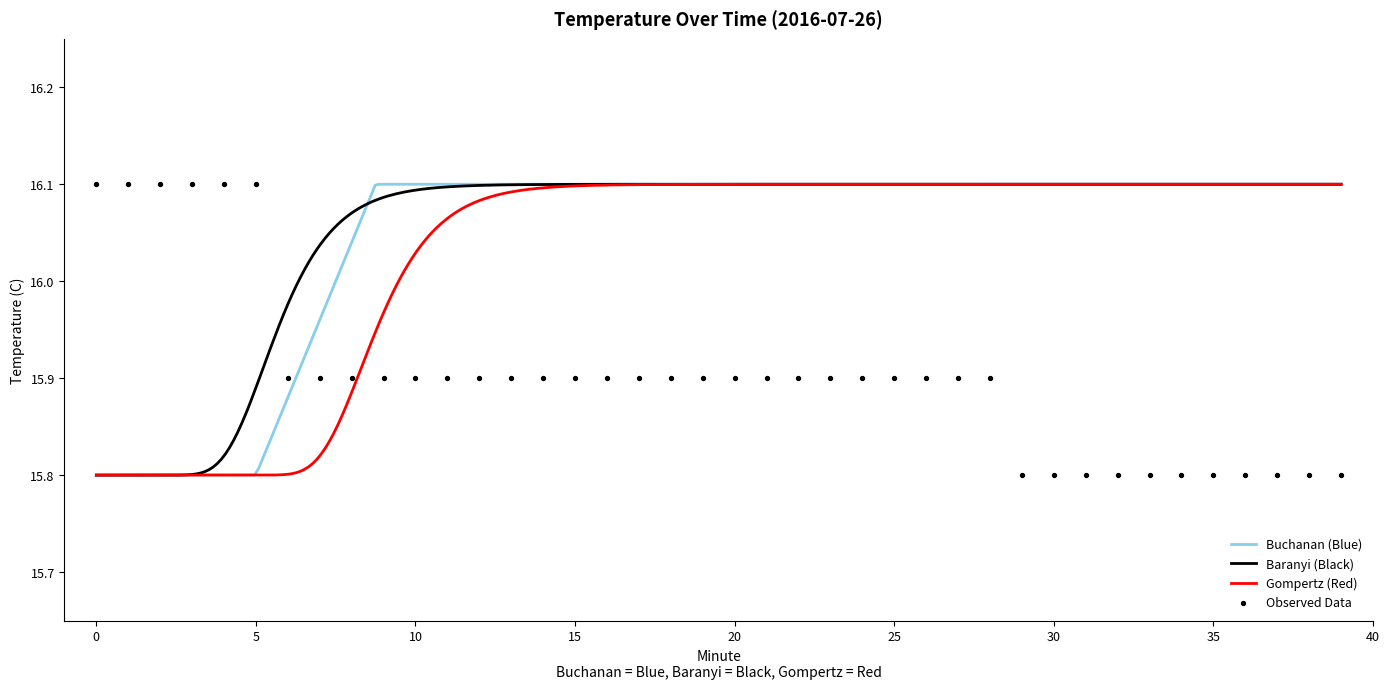

Which has a higher value, 8 or 27?

8